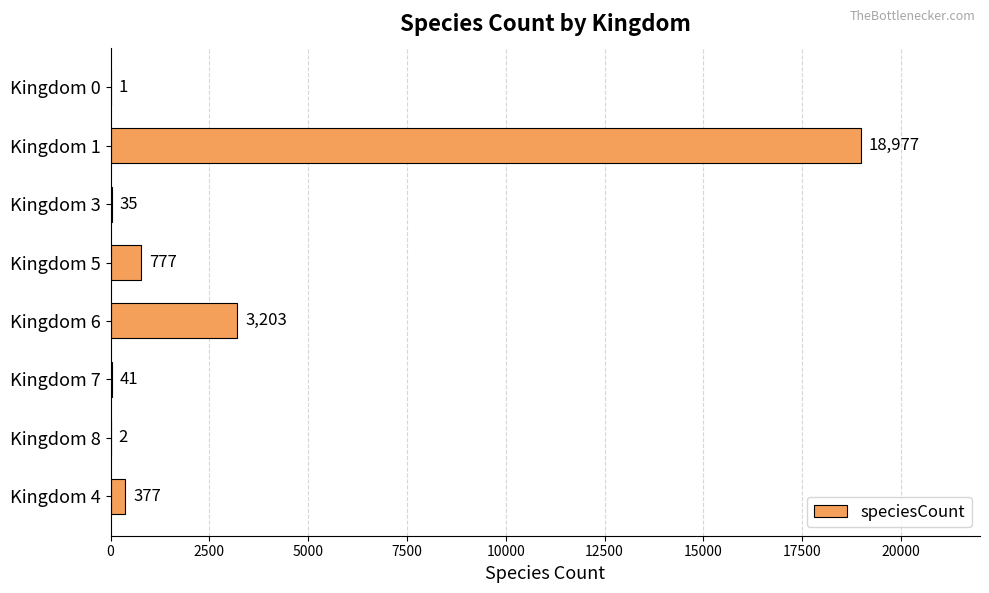

Reading bottom to top, list all the values displayed in this chart.

Kingdom 4=377	Kingdom 8=2	Kingdom 7=41	Kingdom 6=3203	Kingdom 5=777	Kingdom 3=35	Kingdom 1=18977	Kingdom 0=1